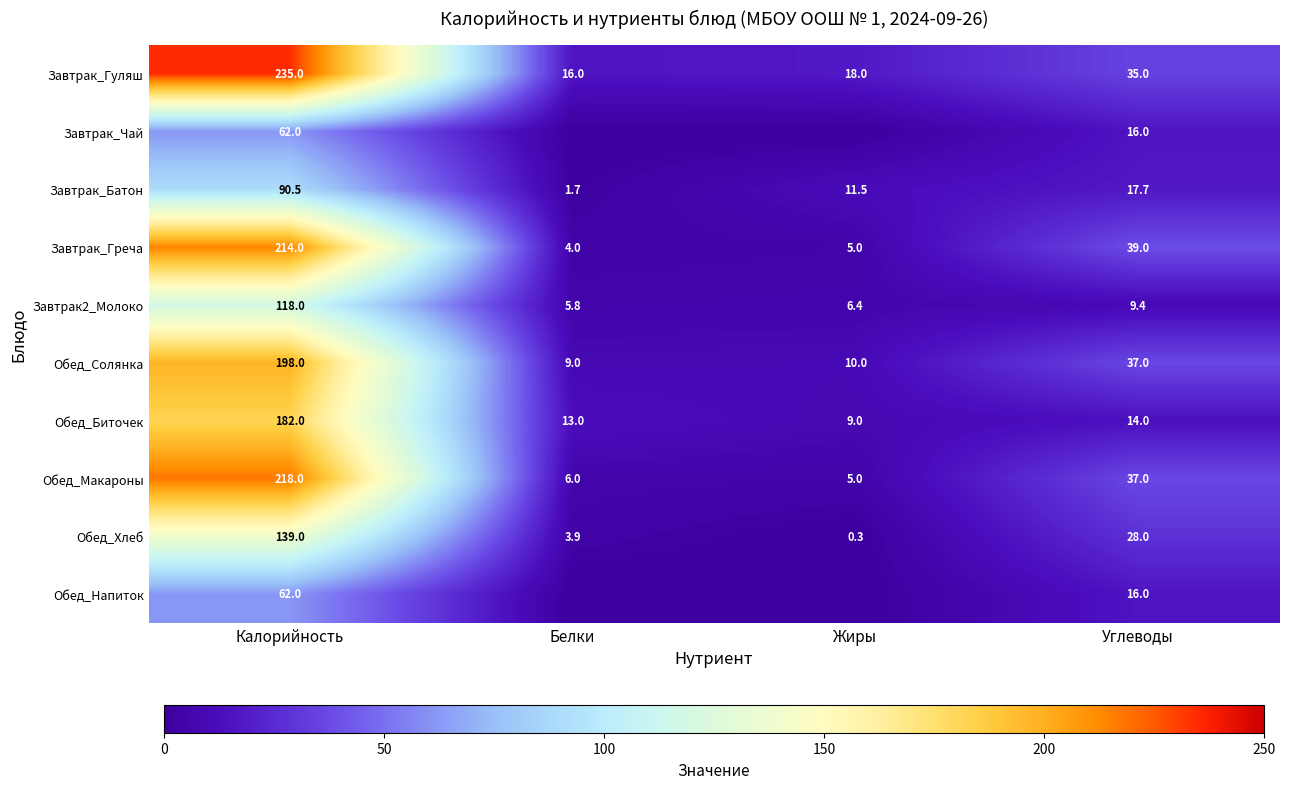

At which label is Завтрак_Батон closest to 46?

Углеводы